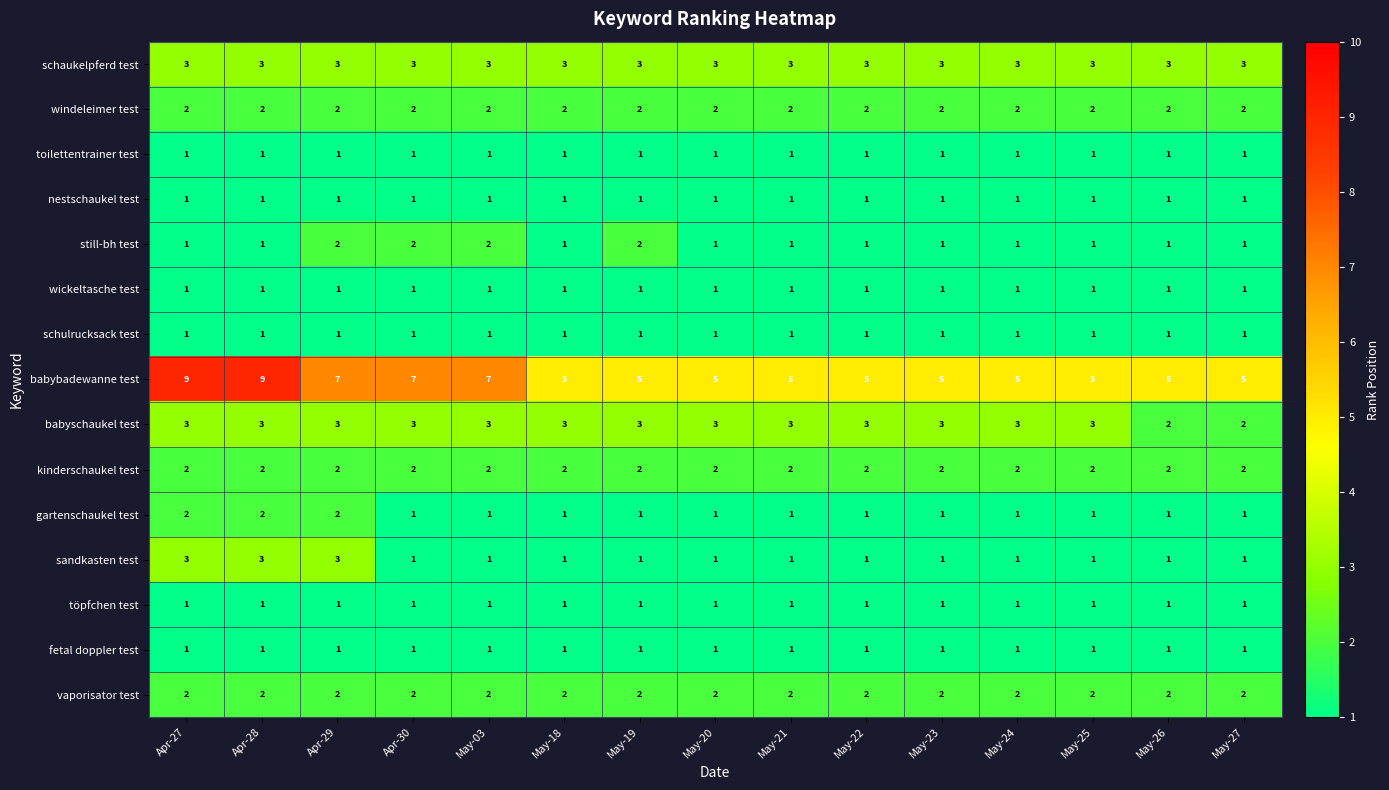

What is the spread (max minus min) of values at May-03?

6